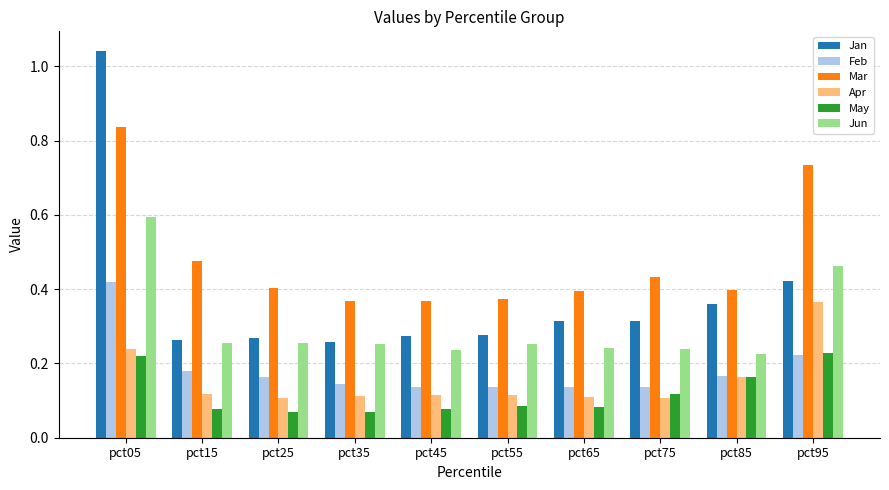

Does the chart contain stacked bars?

No